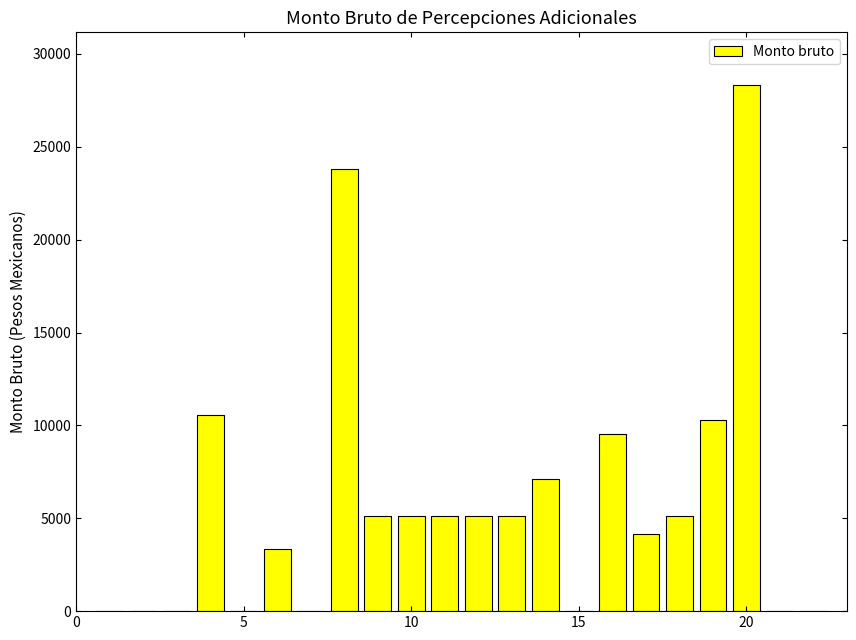

What is the sum of all values?

127762.1